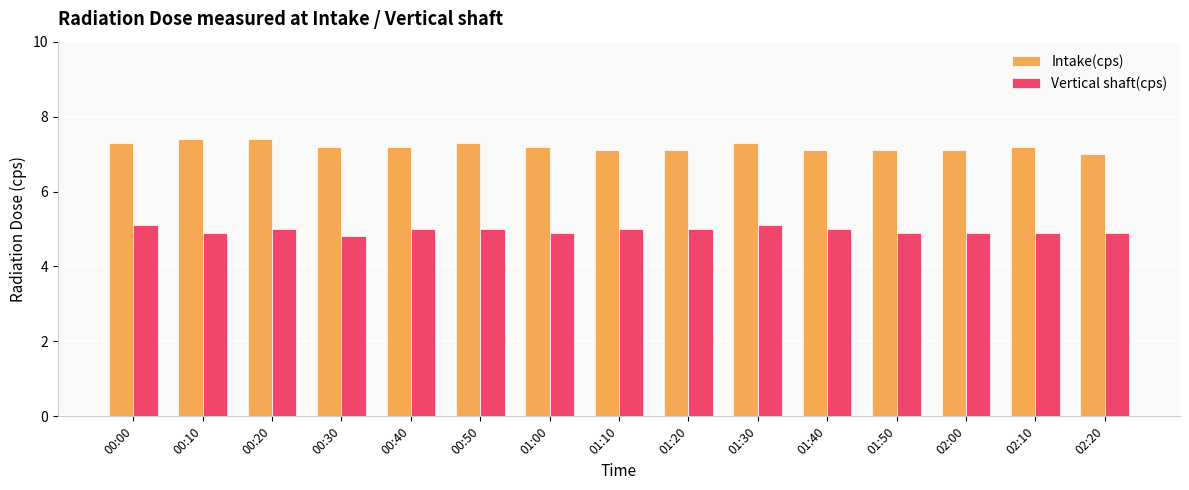

Rank the series by their average value, from lowest to highest.

Vertical shaft(cps), Intake(cps)